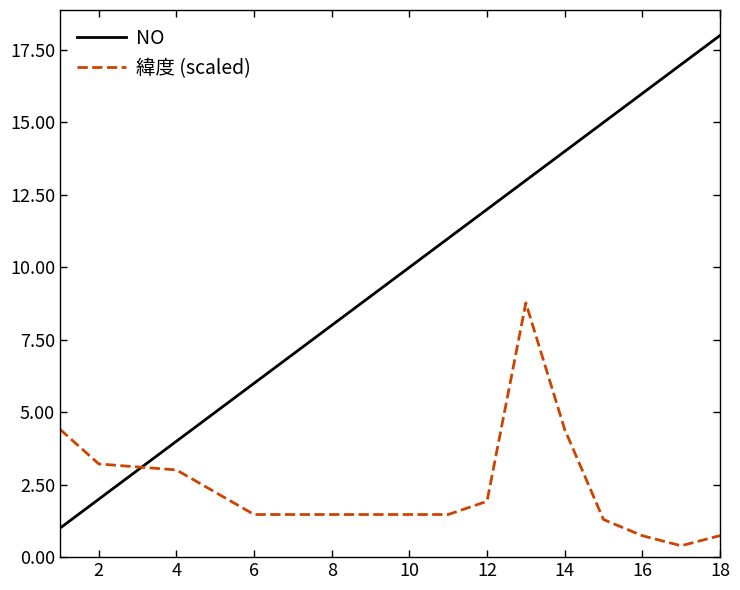

Which series has the largest range (max minus min)?

NO